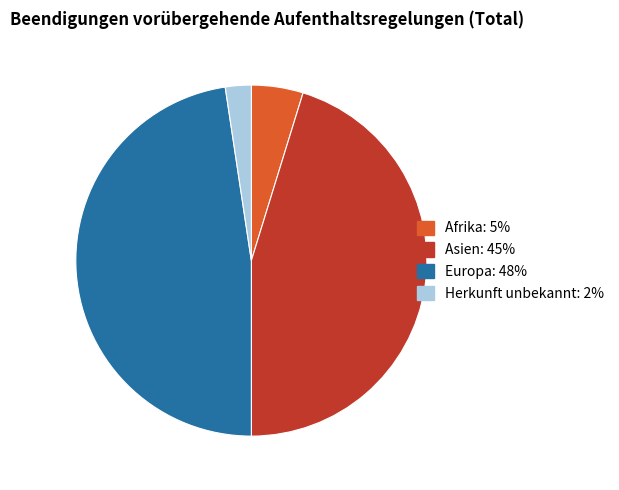

What is the ratio of the value at Europa to the value at Afrika?

10.0